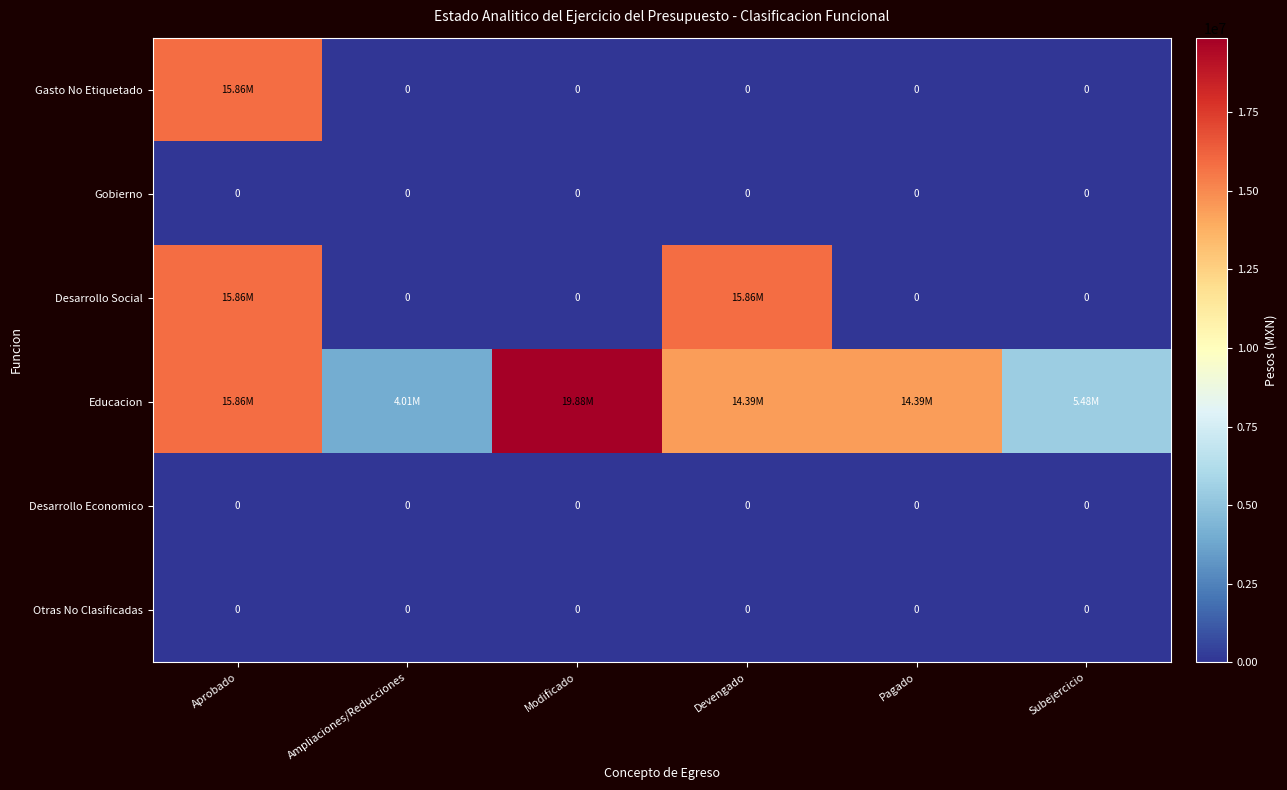

Which label corresponds to the largest value in the chart?

Modificado